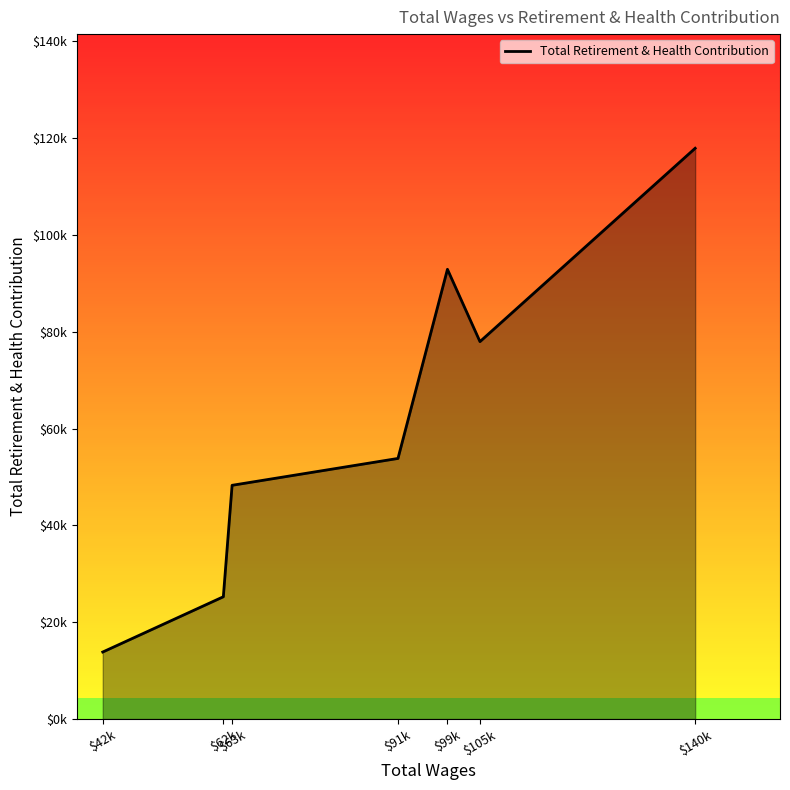

Which category has the lowest value across all series?

$42k